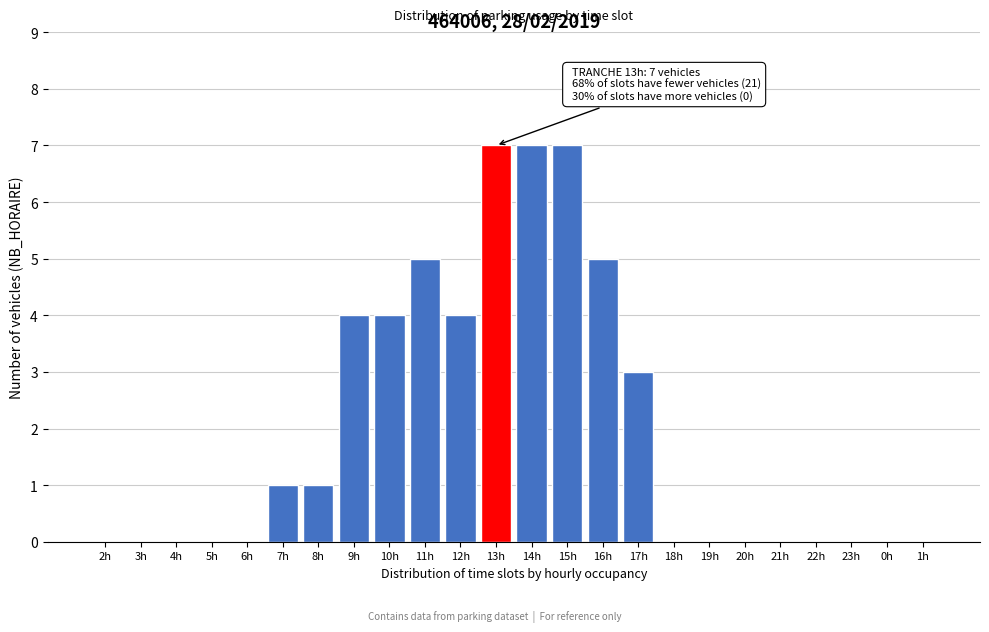

Reading left to right, what are all the values shown in this chart?

2h=0	3h=0	4h=0	5h=0	6h=0	7h=1	8h=1	9h=4	10h=4	11h=5	12h=4	13h=7	14h=7	15h=7	16h=5	17h=3	18h=0	19h=0	20h=0	21h=0	22h=0	23h=0	0h=0	1h=0